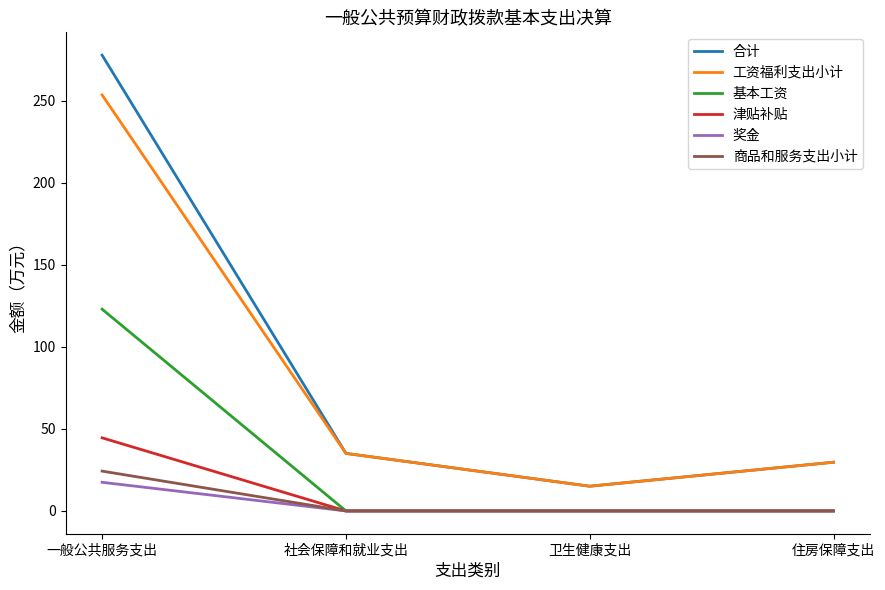

True or false: 奖金 and 合计 intersect in this chart.

False